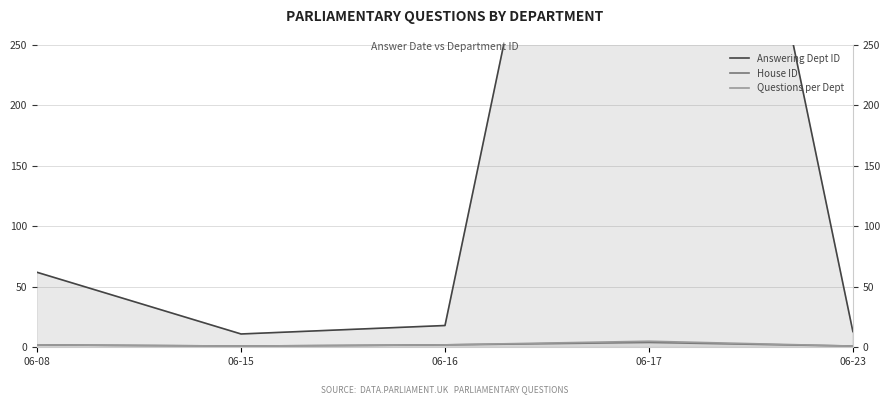

True or false: Answering Dept ID and Questions per Dept cross at least once.

False